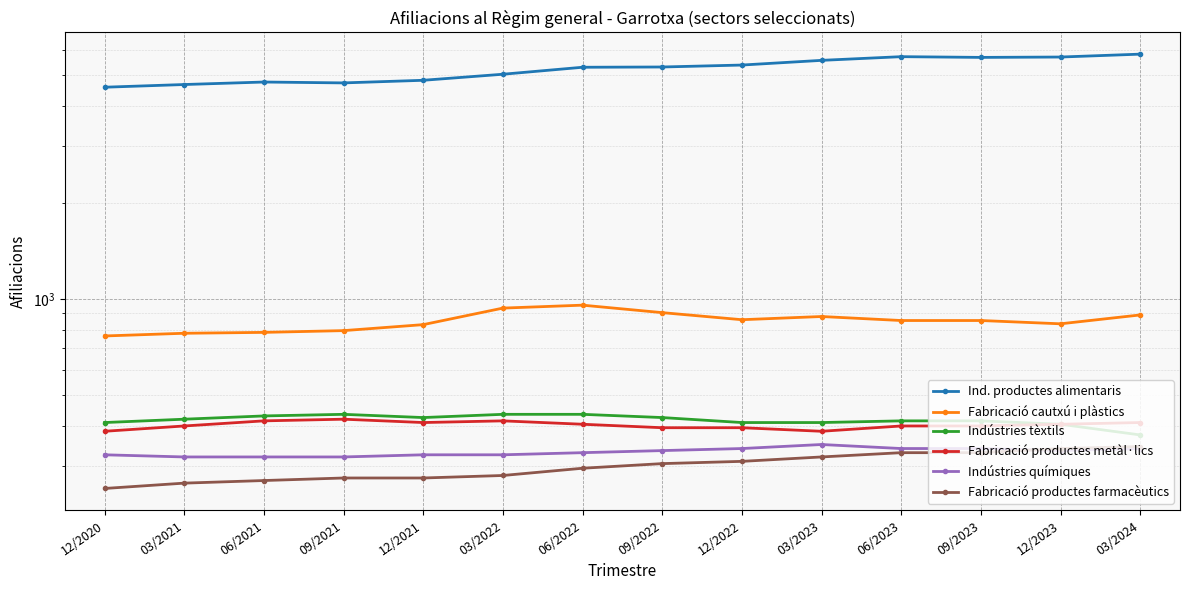

Rank the categories by Fabricació cautxú i plàstics value from lowest to highest.

12/2020, 03/2021, 06/2021, 09/2021, 12/2021, 12/2023, 06/2023, 09/2023, 12/2022, 03/2023, 03/2024, 09/2022, 03/2022, 06/2022